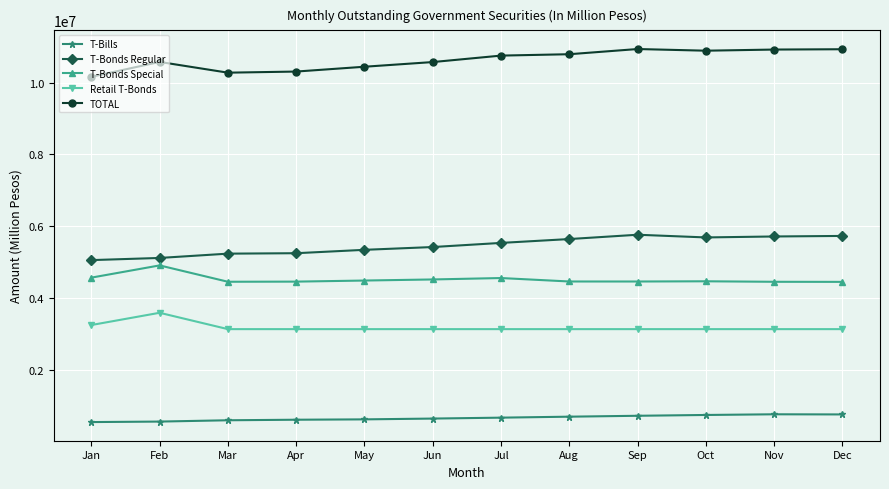

True or false: T-Bills has more than 0 interior local peaks.

True